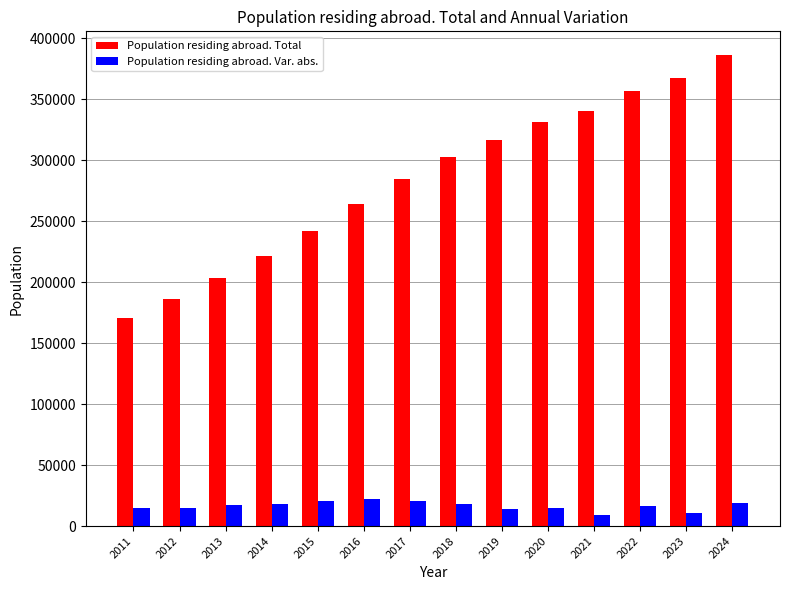

Which series changed the most between 2020 and 2023?

Population residing abroad. Total